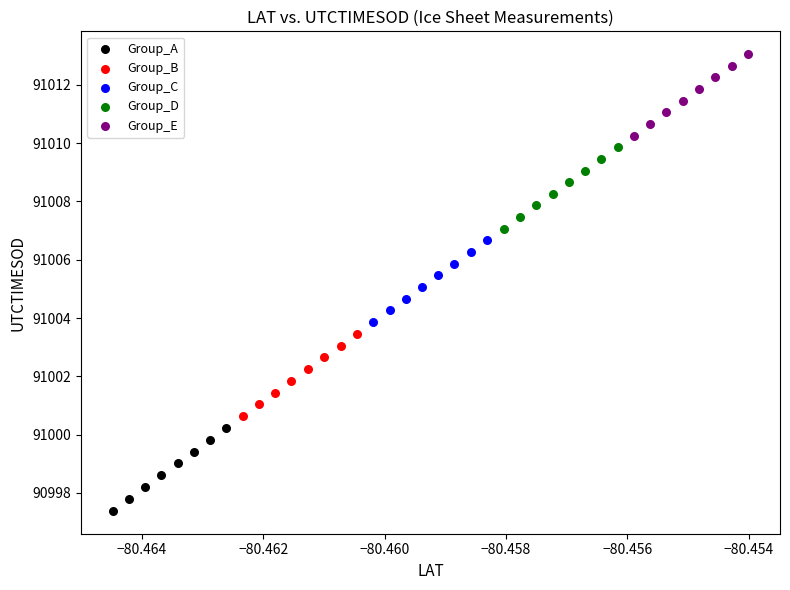

Which series has the widest spread of Y values?

Group_A